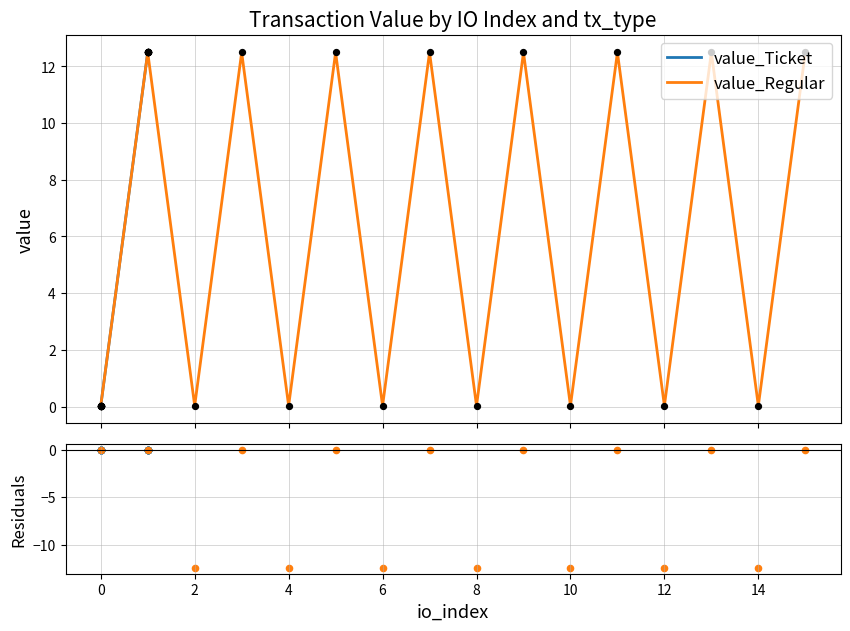

Which series contains the highest Y value?

value_Ticket